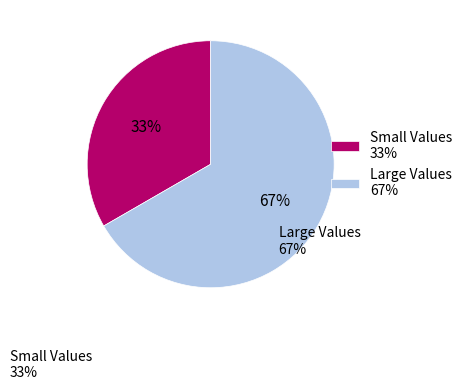

True or false: Small Values accounts for 19% of the total.

False